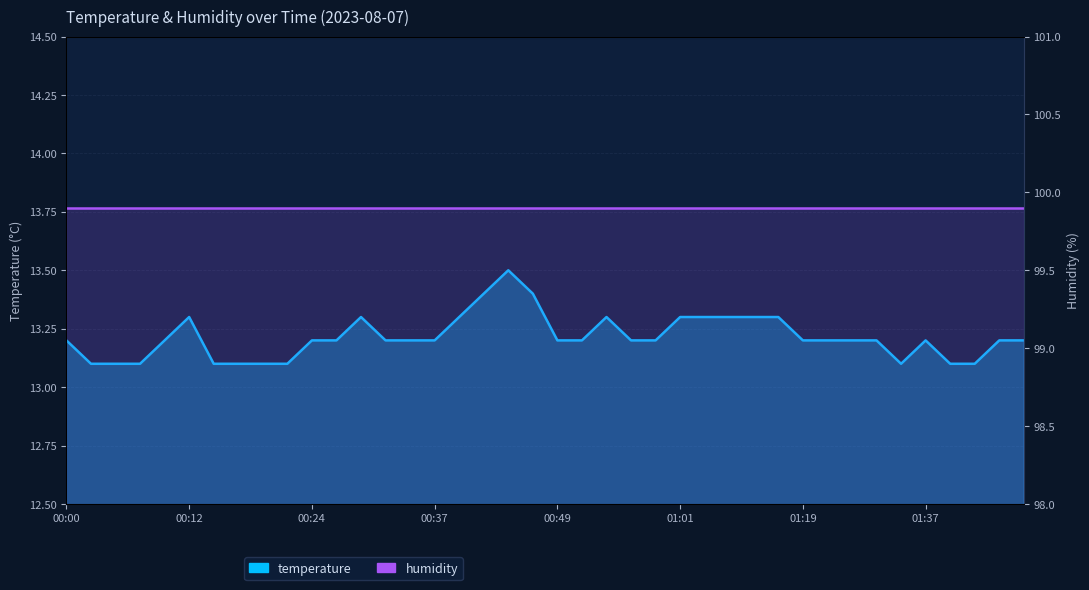

What is the highest value of the temperature series?

13.5